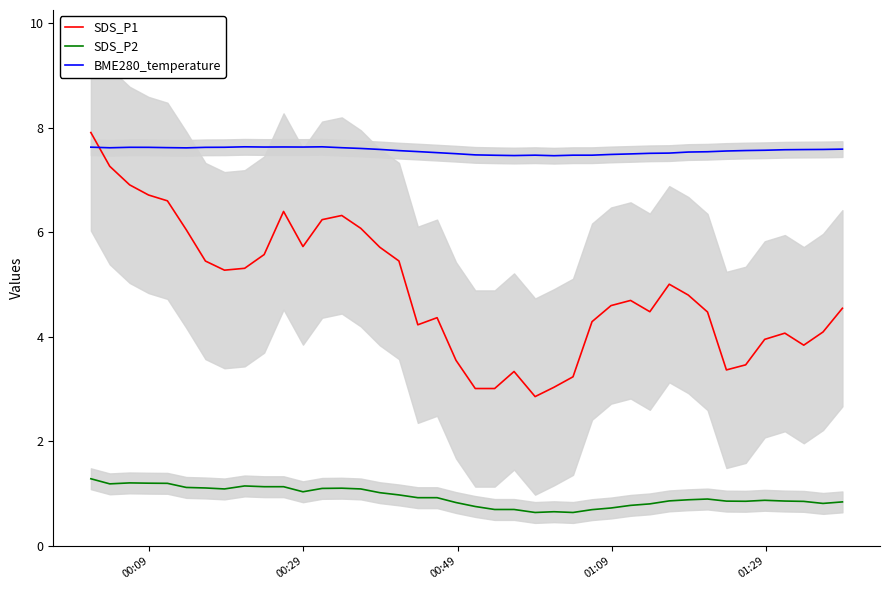

True or false: BME280_temperature and SDS_P2 cross at least once.

False